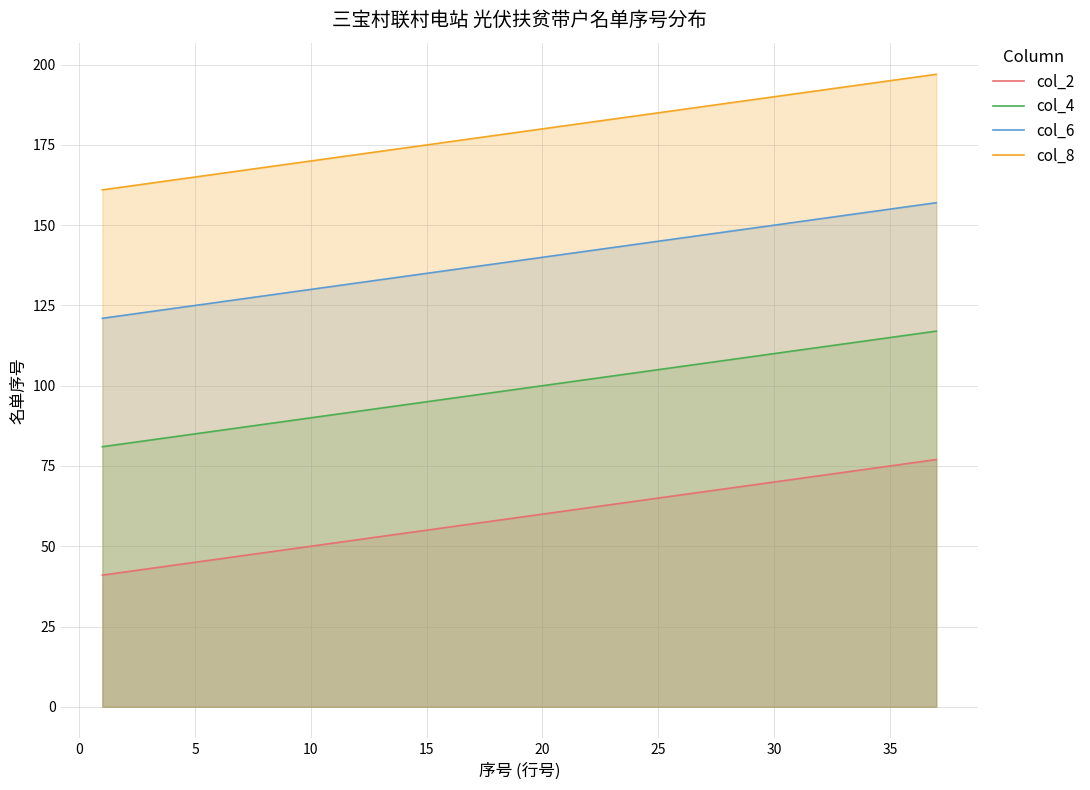

Rank the series by their average value, from lowest to highest.

col_2, col_4, col_6, col_8